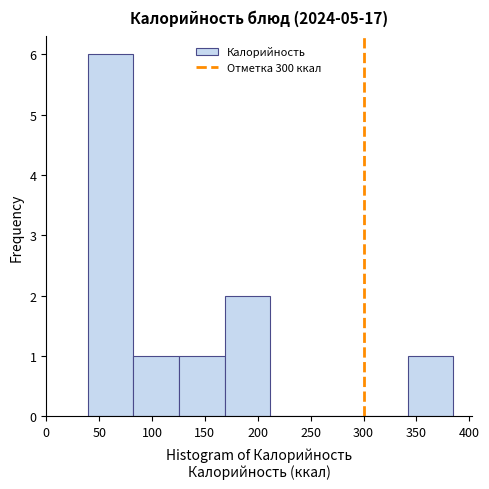

What is the height of the bar covering 125 to 170 on the x-axis? Neither the bar edges nor the heights are printed on the chart, so give them approximately, as read against the axes.

1